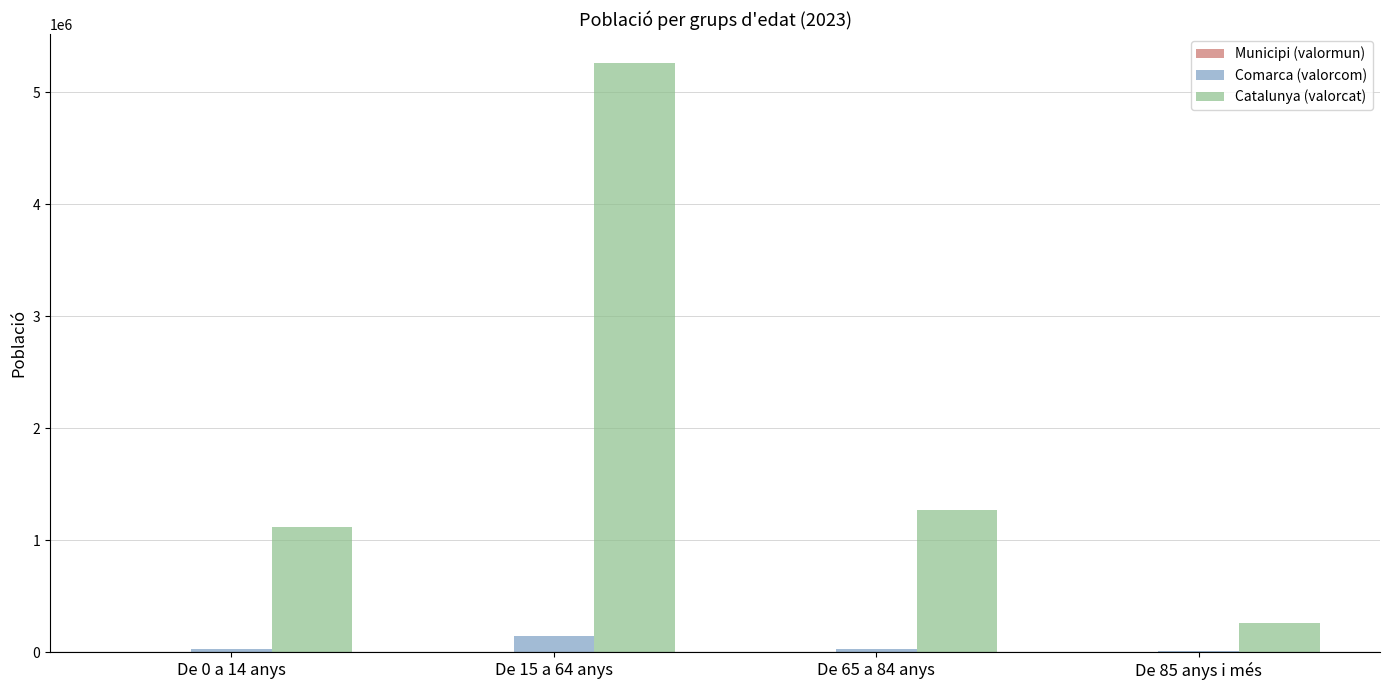

Which series changed the most between De 0 a 14 anys and De 85 anys i més?

Catalunya (valorcat)